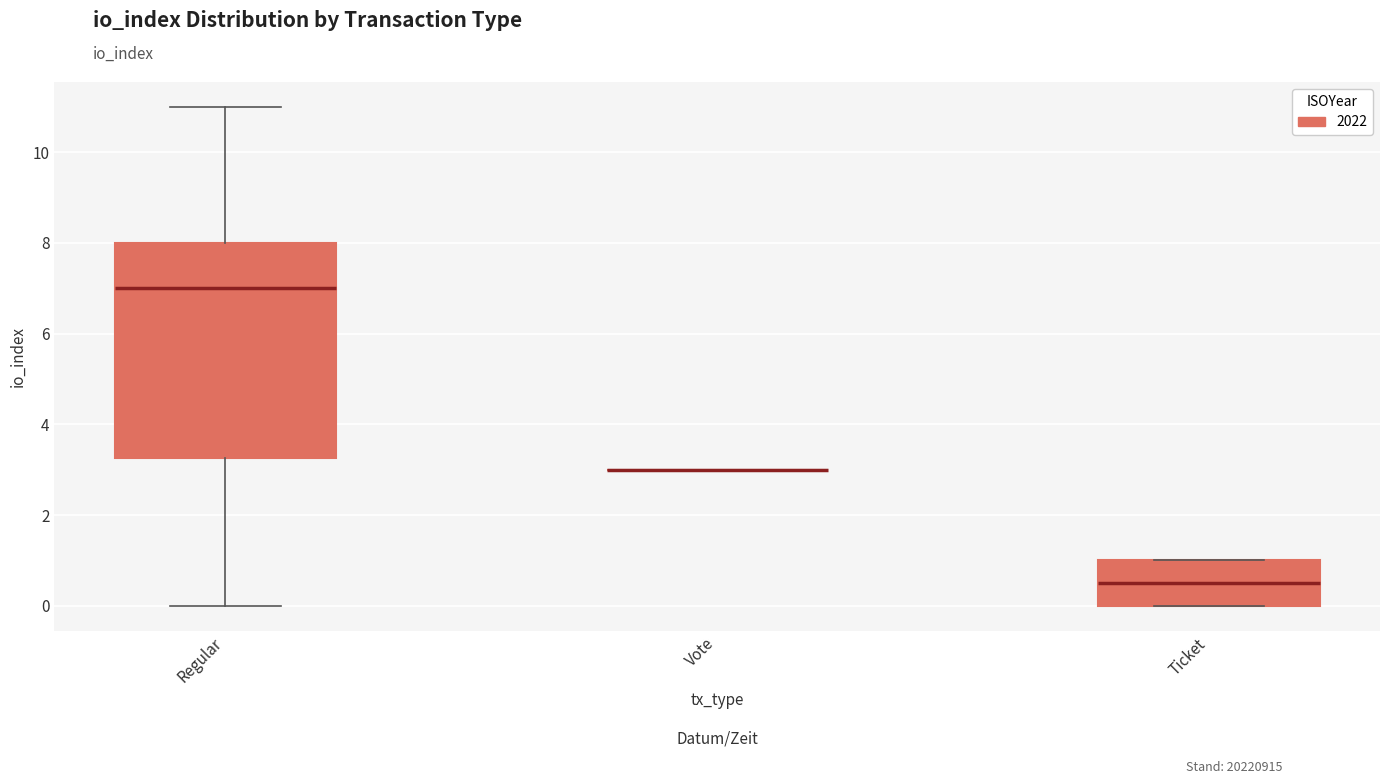

Reading left to right, read every box against the y-axis: the position of its median line, the range the box covers, and the ends of its whiskers. The values are not printed on the chart, so give them approximately, as read against the axis.

Regular: median 7.0, box 3.2 to 8.0, whiskers 0.0 to 11.0
Vote: box collapsed to a line at 3.0, whiskers 3.0 to 3.0
Ticket: median 0.6, box 0.0 to 1.0, whiskers 0.0 to 1.0